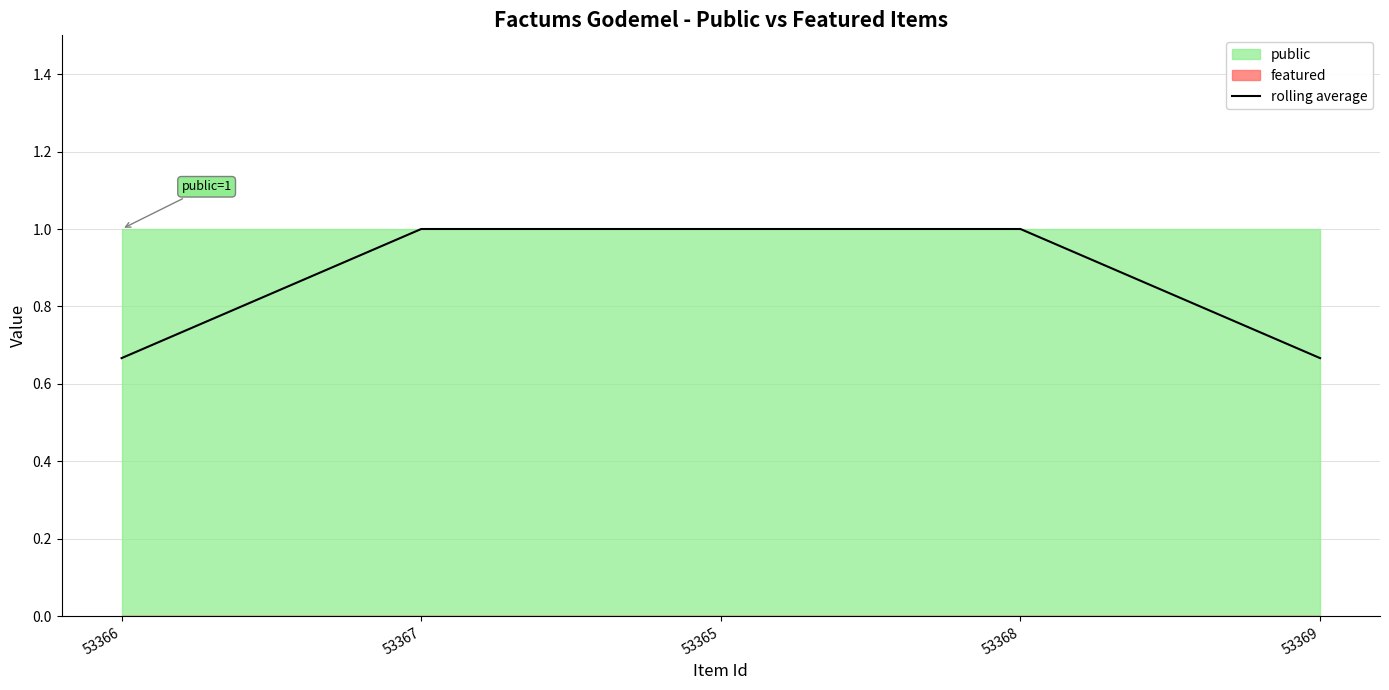

Which category has the highest value across all series?

53367